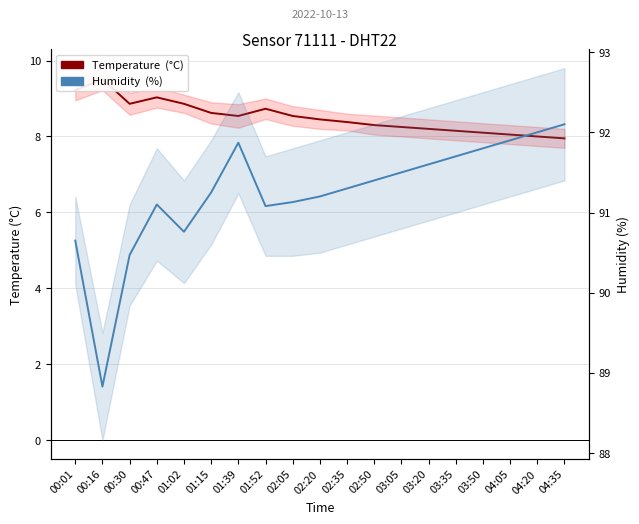

What is the difference between the Temperature  (°C) values at 02:05 and 03:05?

0.3